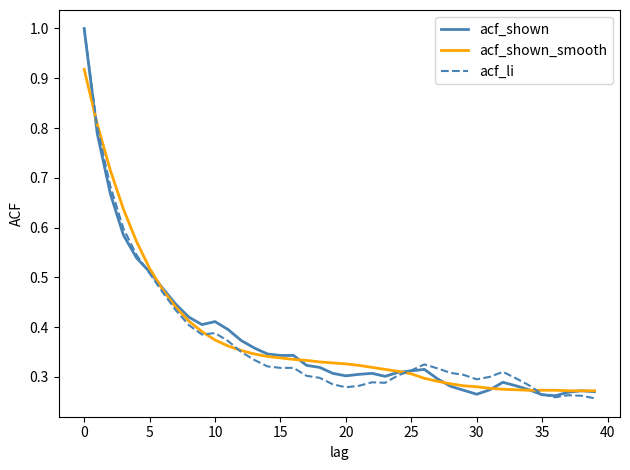

Is this an area chart (filled region under the line)?

No